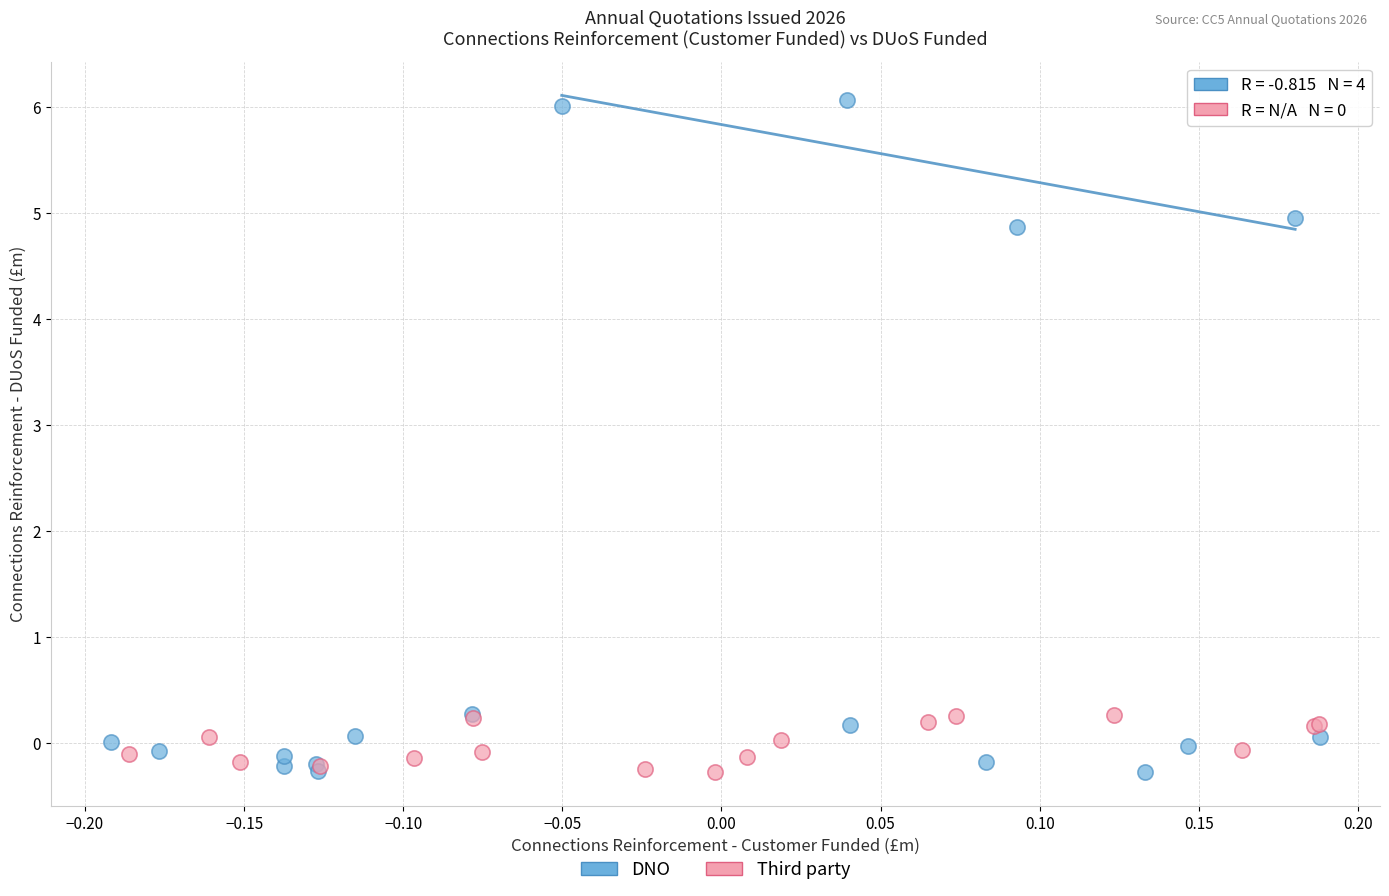

Which series reaches the maximum Y coordinate?

DNO